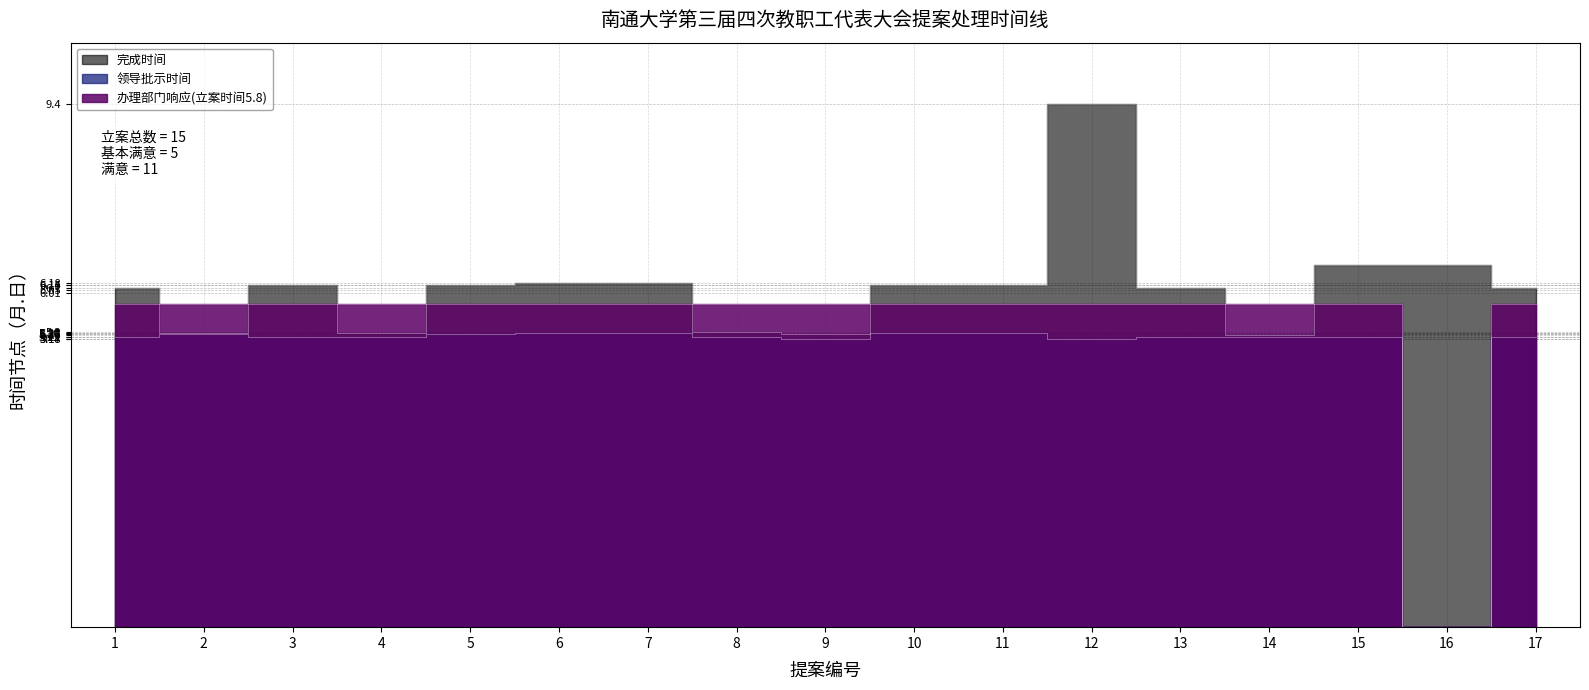

Is the value of 领导批示时间 at 7 greater than the value of 完成时间 at 11?

No